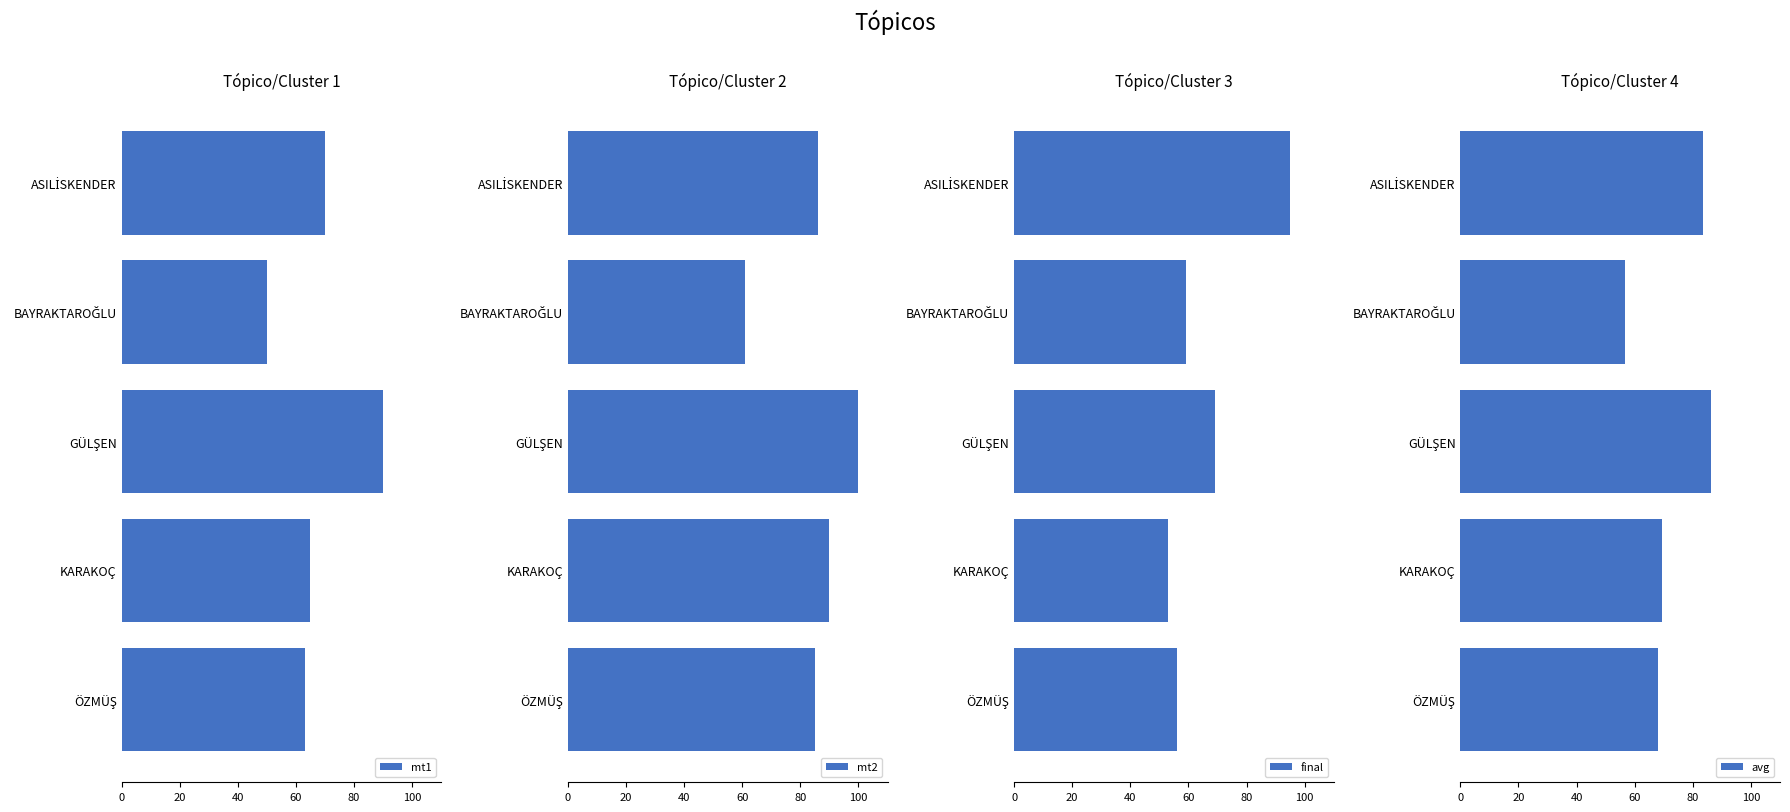

What is the difference between the maximum and minimum values in the mt1 series?

40